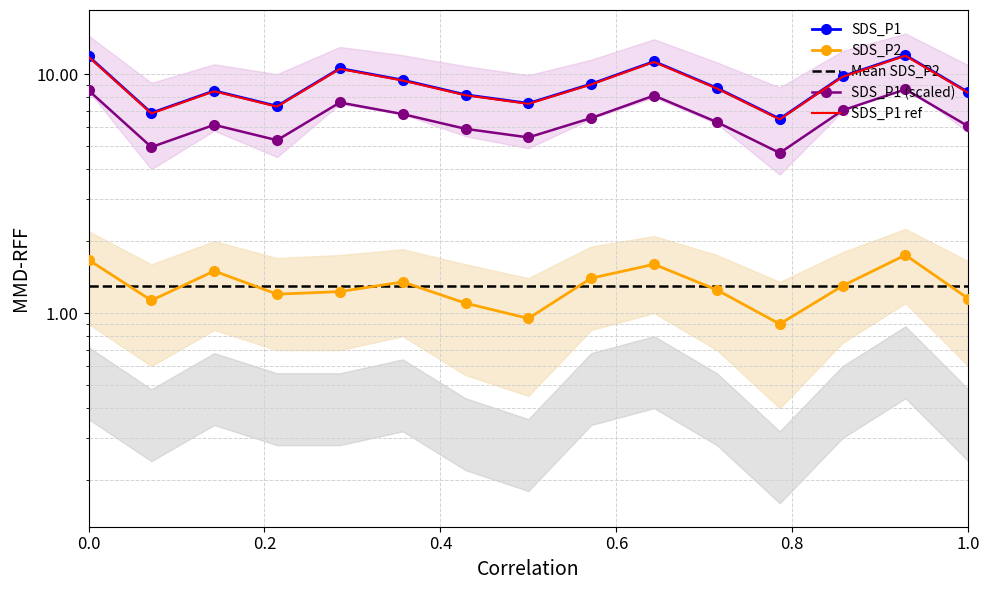

True or false: Mean SDS_P2 has more than 2 points higher than both neighbors.

False